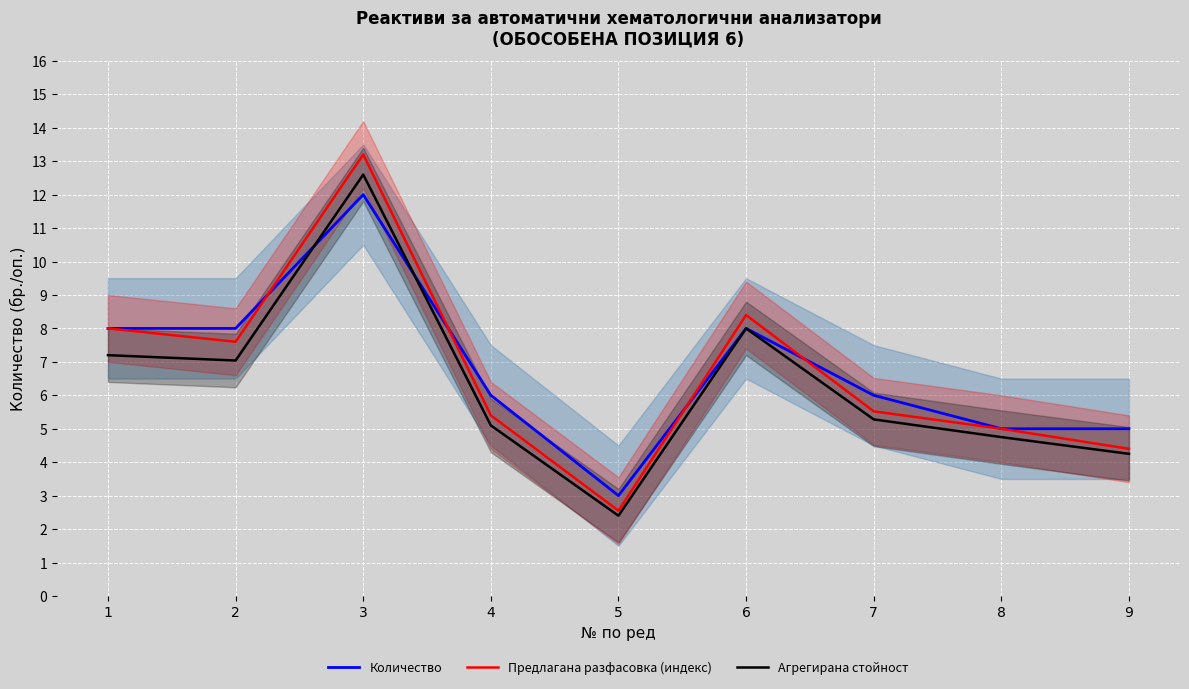

How many lines are shown in the chart?

3